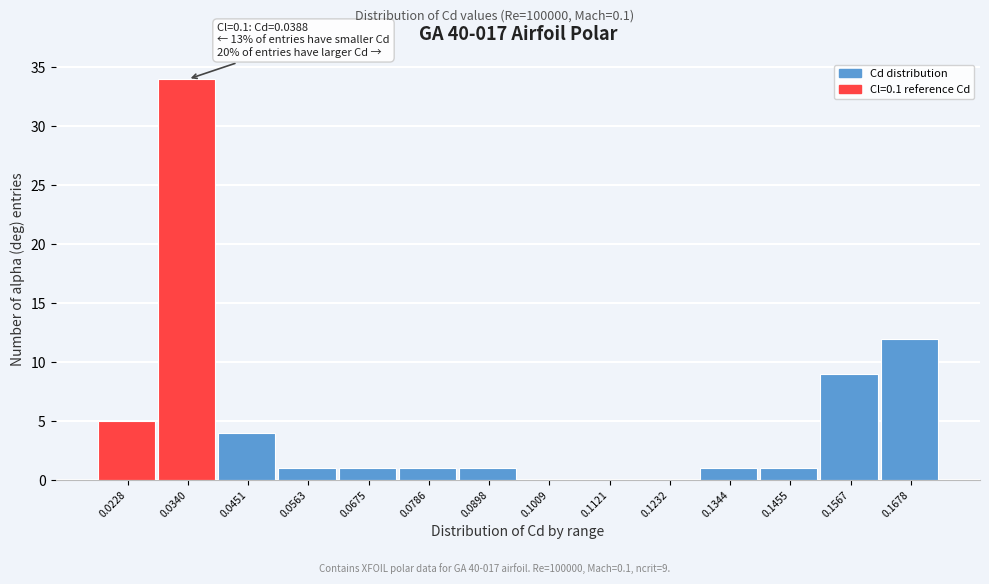

Reading right to left, transcribe all the data shown in this chart.

0.1678=12	0.1567=9	0.1455=1	0.1344=1	0.1232=0	0.1121=0	0.1009=0	0.0898=1	0.0786=1	0.0675=1	0.0563=1	0.0451=4	0.0340=34	0.0228=5